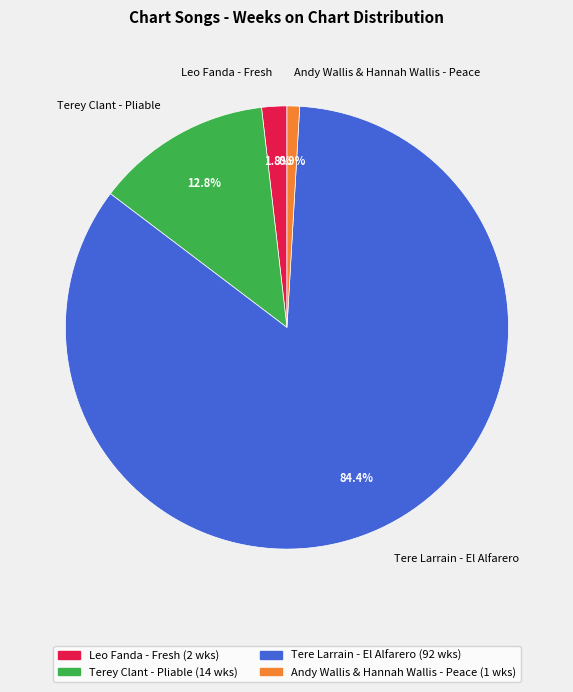

To the nearest percent, what percentage of the pie is Tere Larrain - El Alfarero?

84%